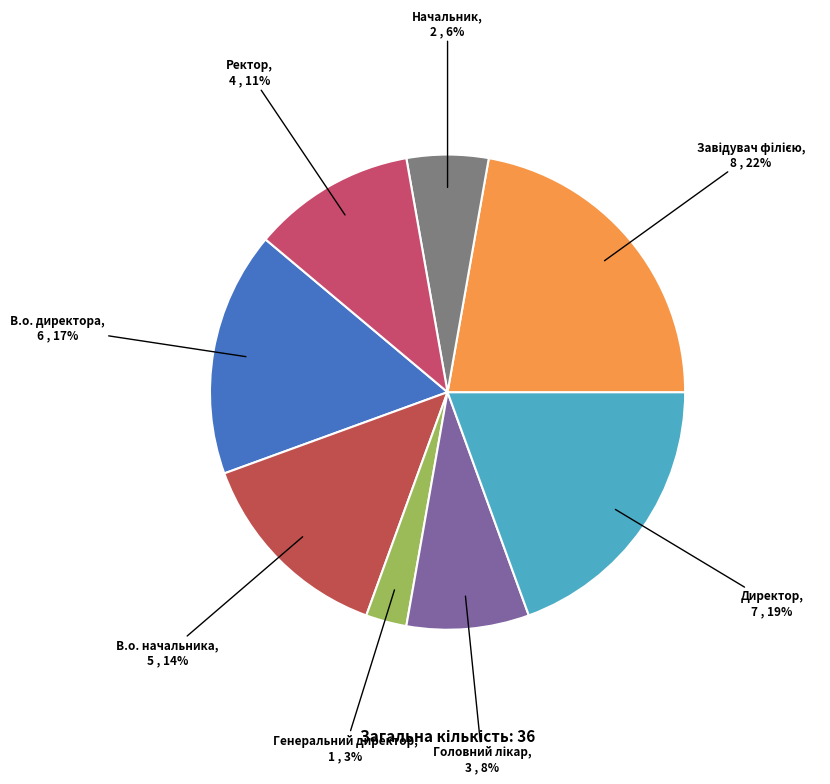

Count the number of slices in the pie.

8